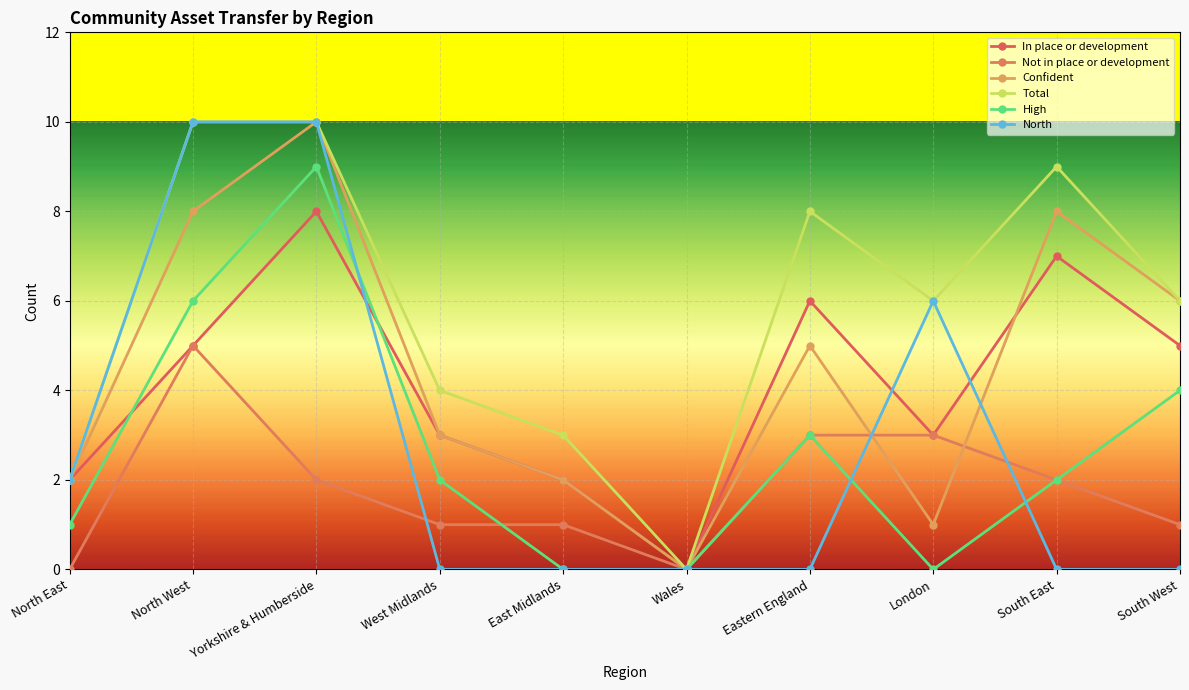

True or false: Total has a value of 14 at Yorkshire & Humberside.

False